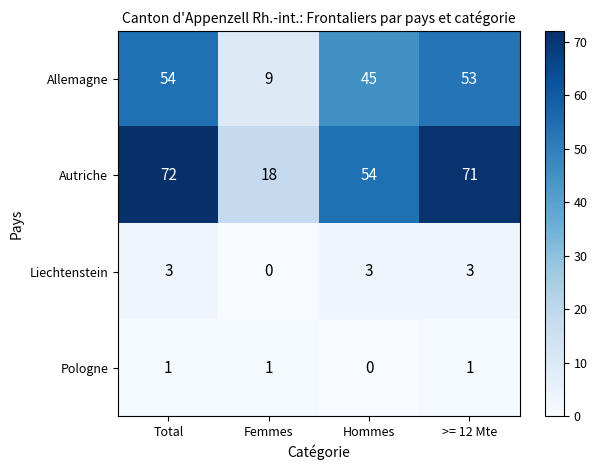

What is the sum of the Liechtenstein values at Femmes and Total?

3